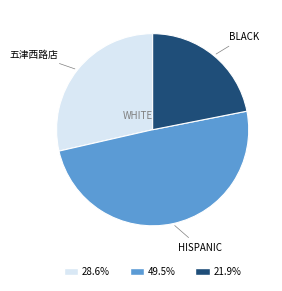

Does any single category account for the majority?

No